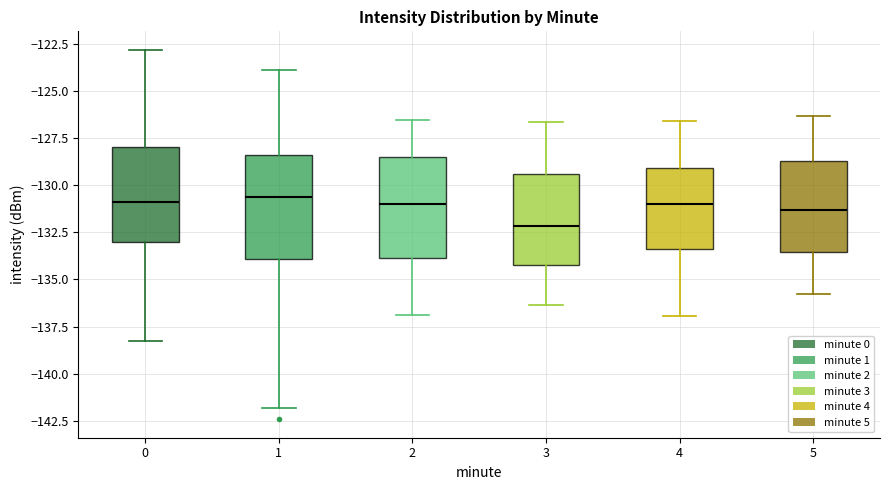

Reading left to right, transcribe this box plot: for each box, give where its median line is, the range the box spans, and where its two whiskers end, as read against the y-axis. The values are not printed on the chart, so give them approximately, as read against the axis.

0: median -131.0, box -133.0 to -128.0, whiskers -138.5 to -123.0
1: median -130.5, box -134.0 to -128.5, whiskers -142.0 to -124.0
2: median -131.0, box -134.0 to -128.5, whiskers -137.0 to -126.5
3: median -132.0, box -134.0 to -129.5, whiskers -136.5 to -126.5
4: median -131.0, box -133.5 to -129.0, whiskers -137.0 to -126.5
5: median -131.5, box -133.5 to -128.5, whiskers -136.0 to -126.5